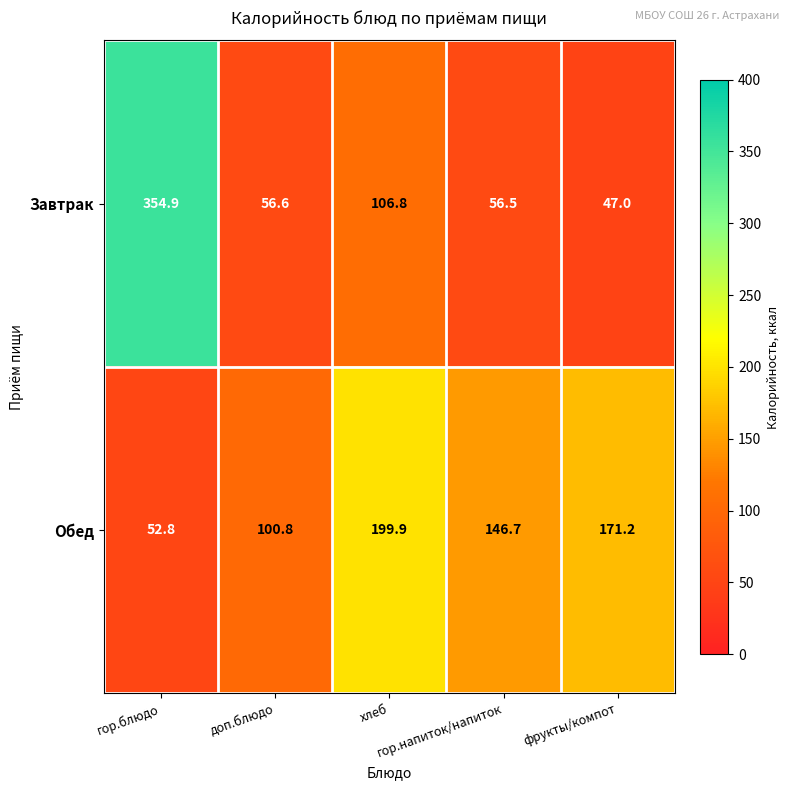

Which series has the largest total across all categories?

Обед